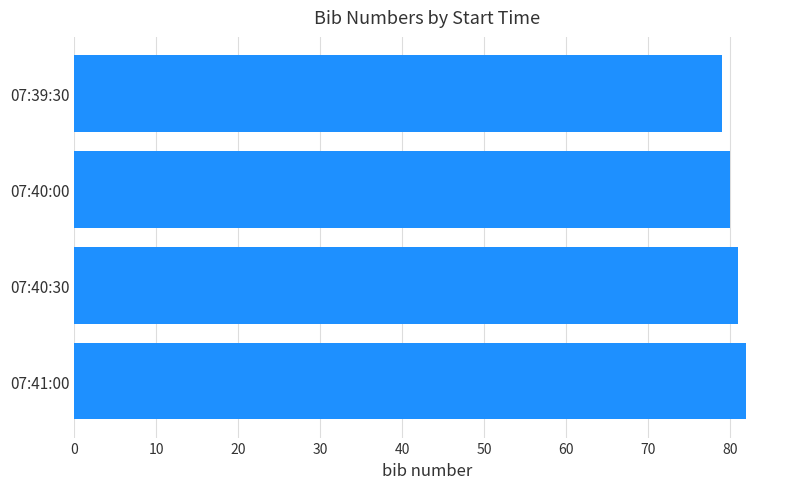

What is the difference between the maximum and minimum values?

3